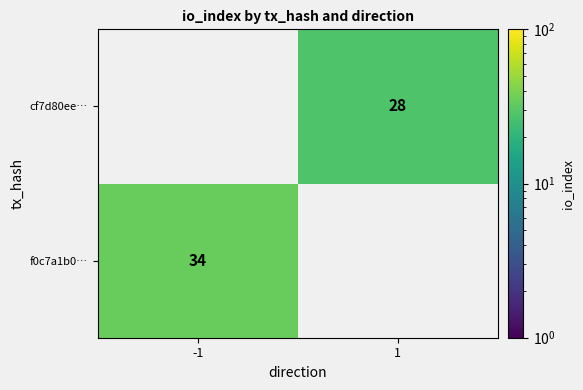

Is it true that f0c7a1b0… equals 16 at -1?

False